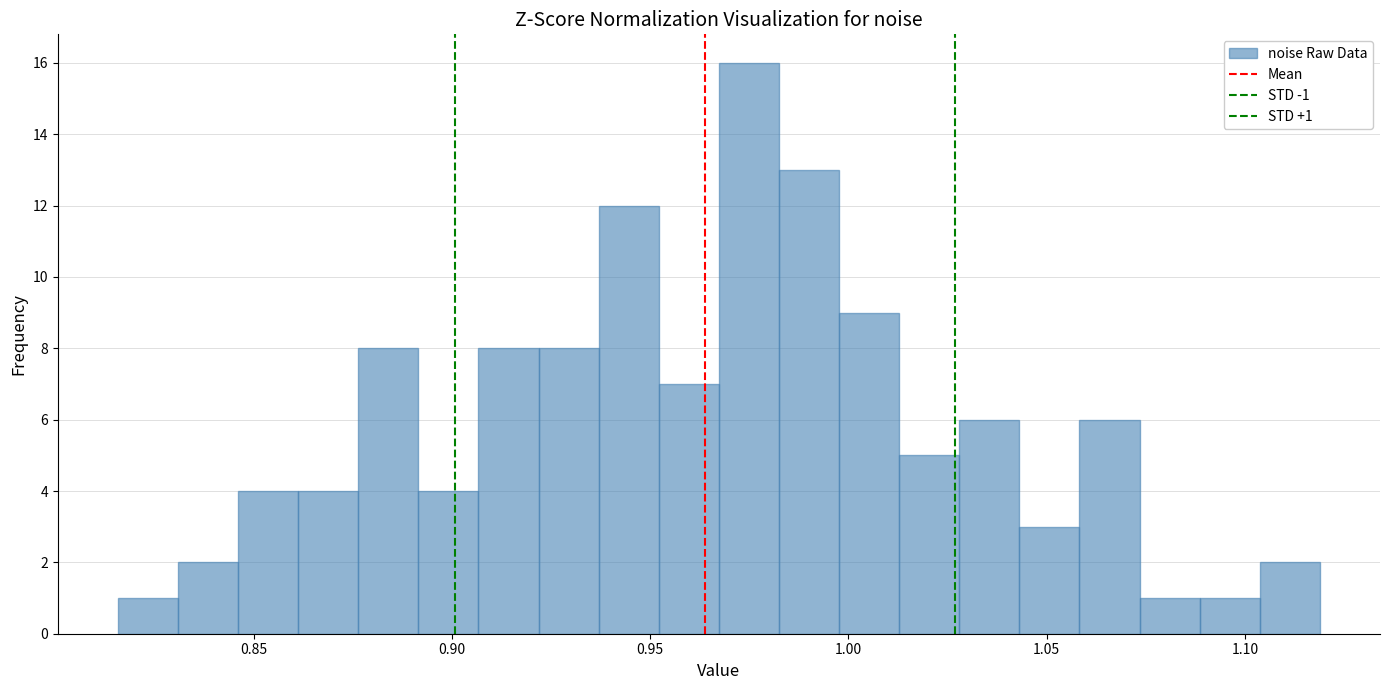

Read against the x-axis, roughly where is the centre of the tallest bar?

0.975